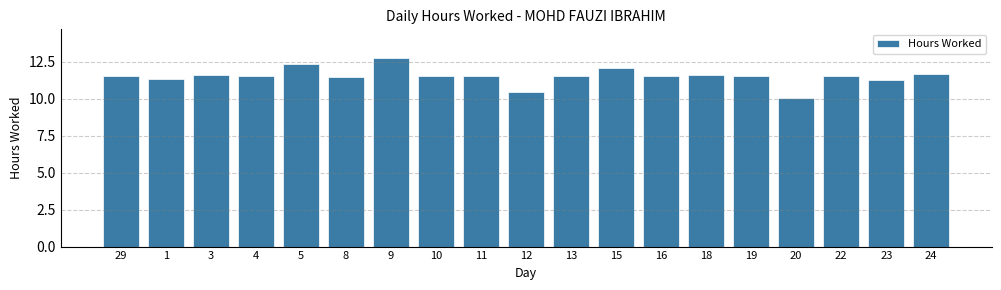

What is the difference between the values at 9 and 12?

2.3